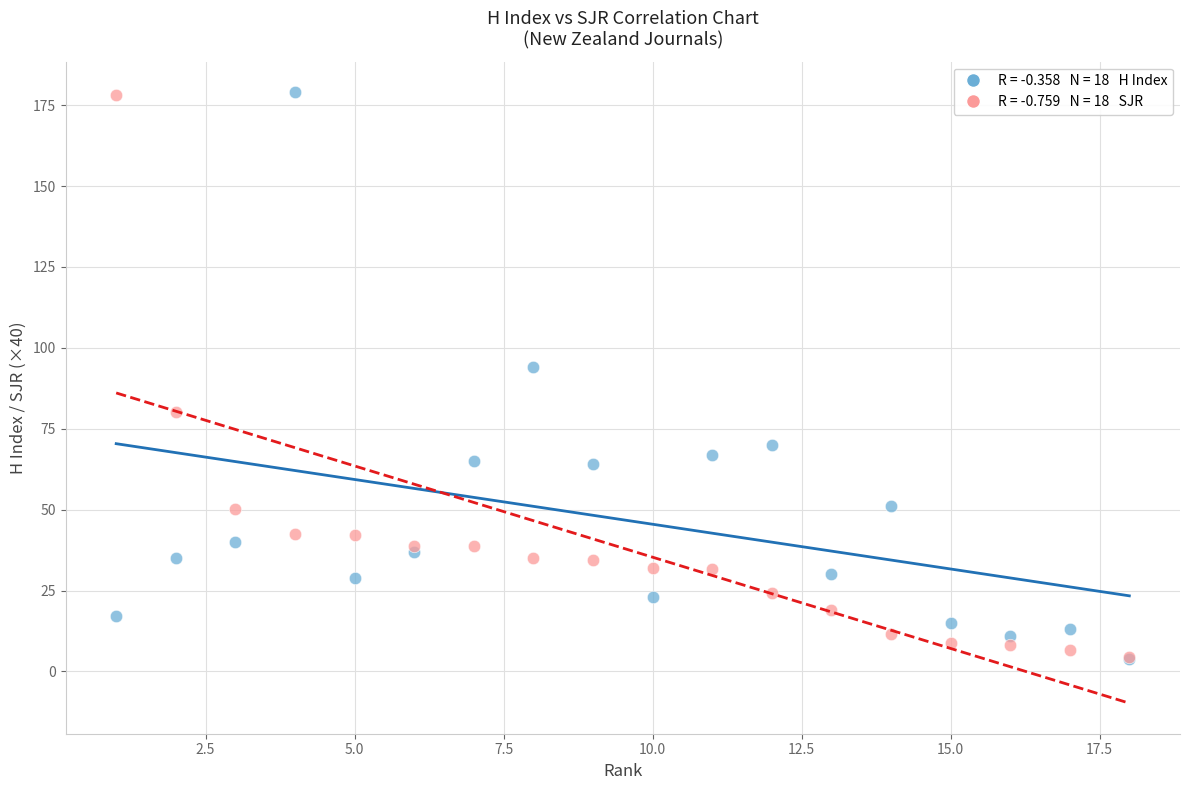

Across all series, what Y value is closest to 91?

94.0